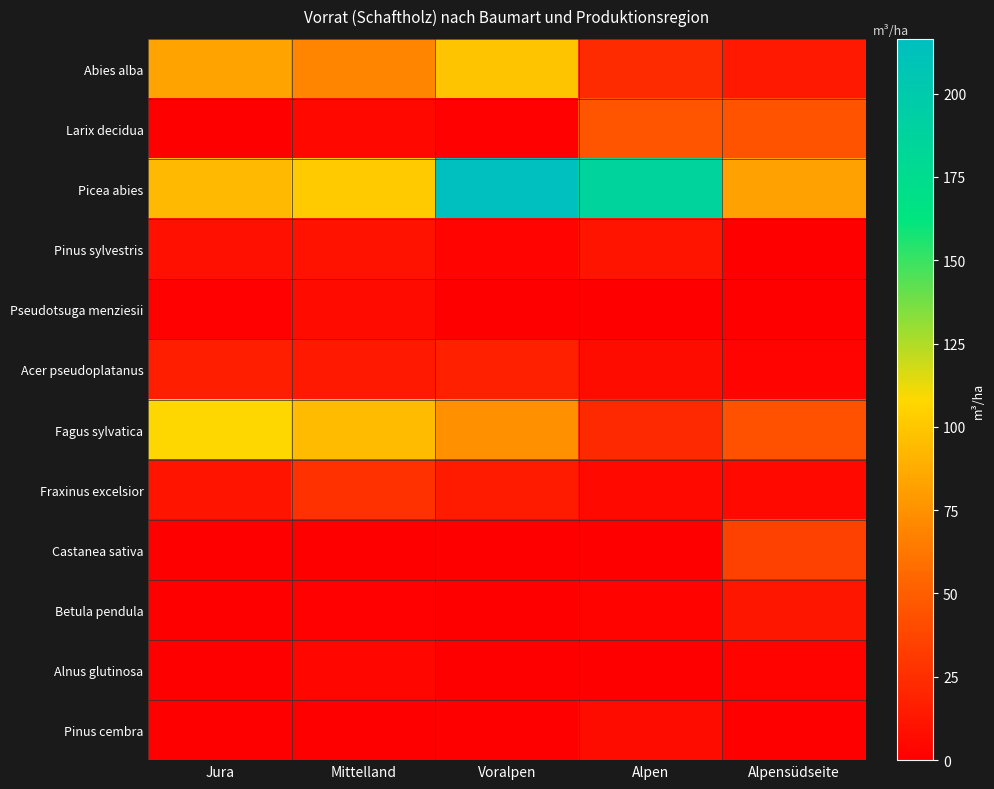

Reading left to right, list all the values displayed in this chart.

Abies alba: Jura=83.3	Mittelland=68.7	Voralpen=98.5	Alpen=23.2	Alpensüdseite=13.6
Larix decidua: Jura=0.8	Mittelland=4.8	Voralpen=1.1	Alpen=45.2	Alpensüdseite=44.5
Picea abies: Jura=93.6	Mittelland=101.9	Voralpen=216.4	Alpen=186.1	Alpensüdseite=82.6
Pinus sylvestris: Jura=8.7	Mittelland=10.5	Voralpen=2.6	Alpen=11.1	Alpensüdseite=0.5
Pseudotsuga menziesii: Jura=1.6	Mittelland=6.0	Voralpen=0.4	Alpen=0.0	Alpensüdseite=0.5
Acer pseudoplatanus: Jura=16.6	Mittelland=14.1	Voralpen=17.0	Alpen=7.1	Alpensüdseite=3.0
Fagus sylvatica: Jura=107.9	Mittelland=94.3	Voralpen=74.6	Alpen=22.2	Alpensüdseite=43.5
Fraxinus excelsior: Jura=11.8	Mittelland=26.9	Voralpen=14.4	Alpen=5.6	Alpensüdseite=5.7
Castanea sativa: Jura=0.0	Mittelland=0.0	Voralpen=0.0	Alpen=0.5	Alpensüdseite=35.5
Betula pendula: Jura=0.0	Mittelland=0.9	Voralpen=0.3	Alpen=1.7	Alpensüdseite=12.0
Alnus glutinosa: Jura=0.8	Mittelland=3.5	Voralpen=0.0	Alpen=0.0	Alpensüdseite=2.0
Pinus cembra: Jura=0.0	Mittelland=0.0	Voralpen=0.0	Alpen=7.3	Alpensüdseite=0.1